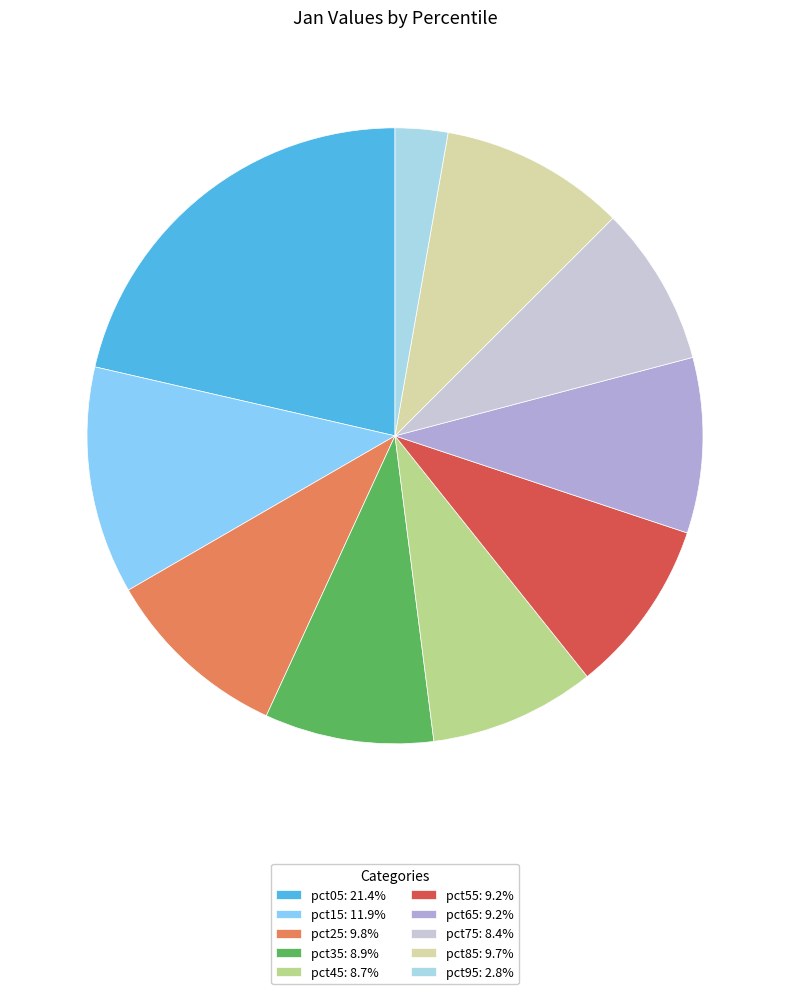

Does any single category account for the majority?

No